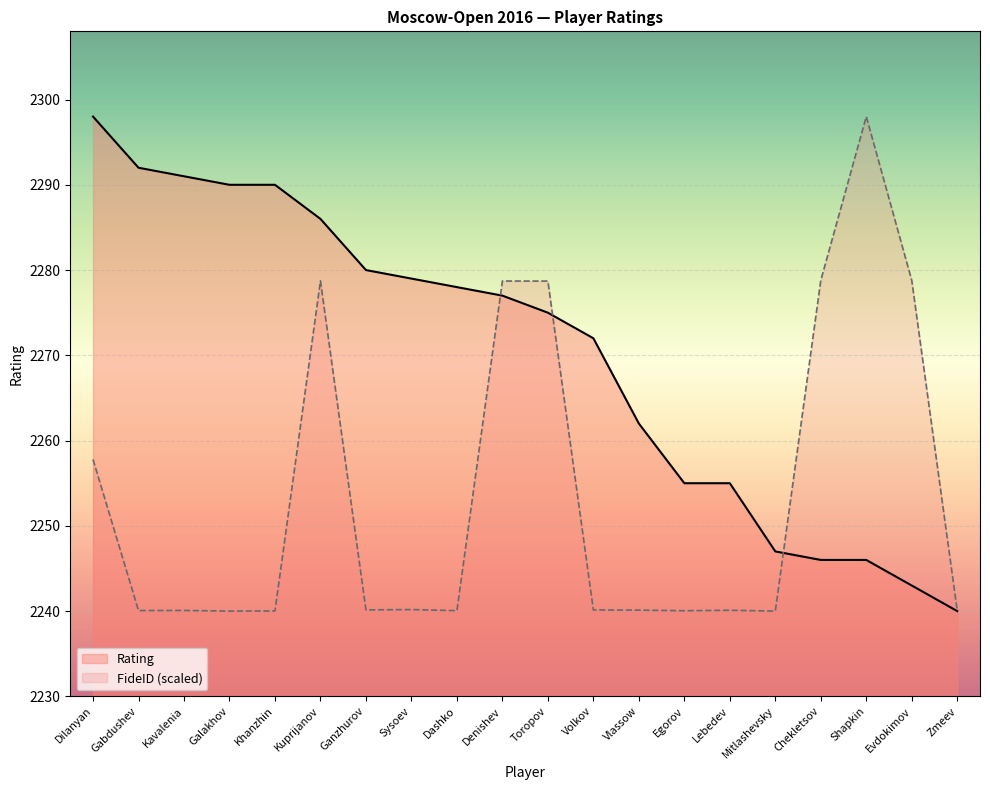

How many lines are shown in the chart?

2